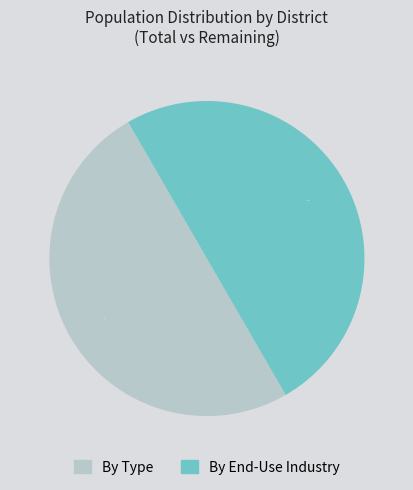

How many segments does this pie chart have?

2